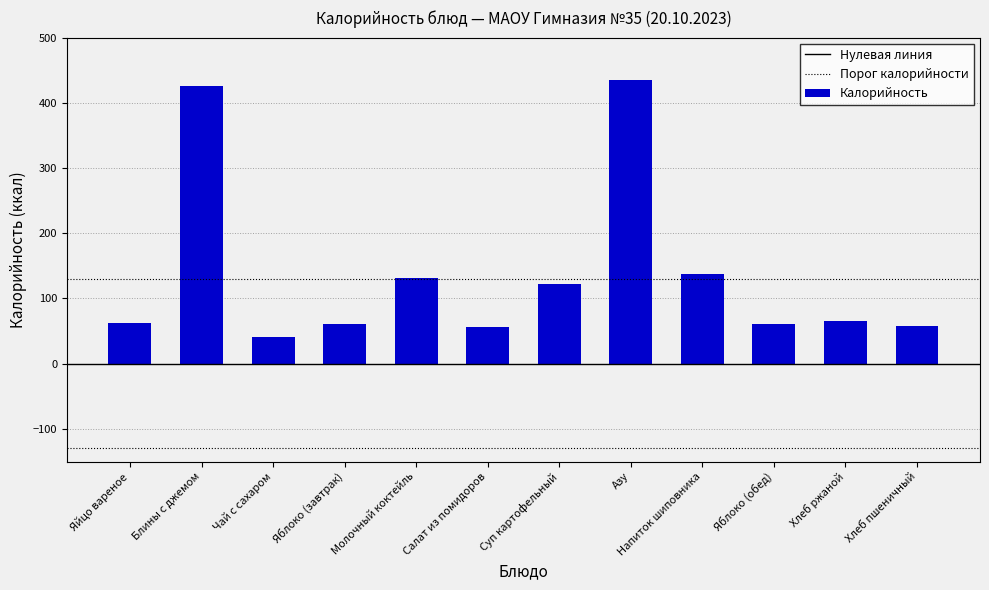

What is the label of the 10th bar from the right?

Чай с сахаром